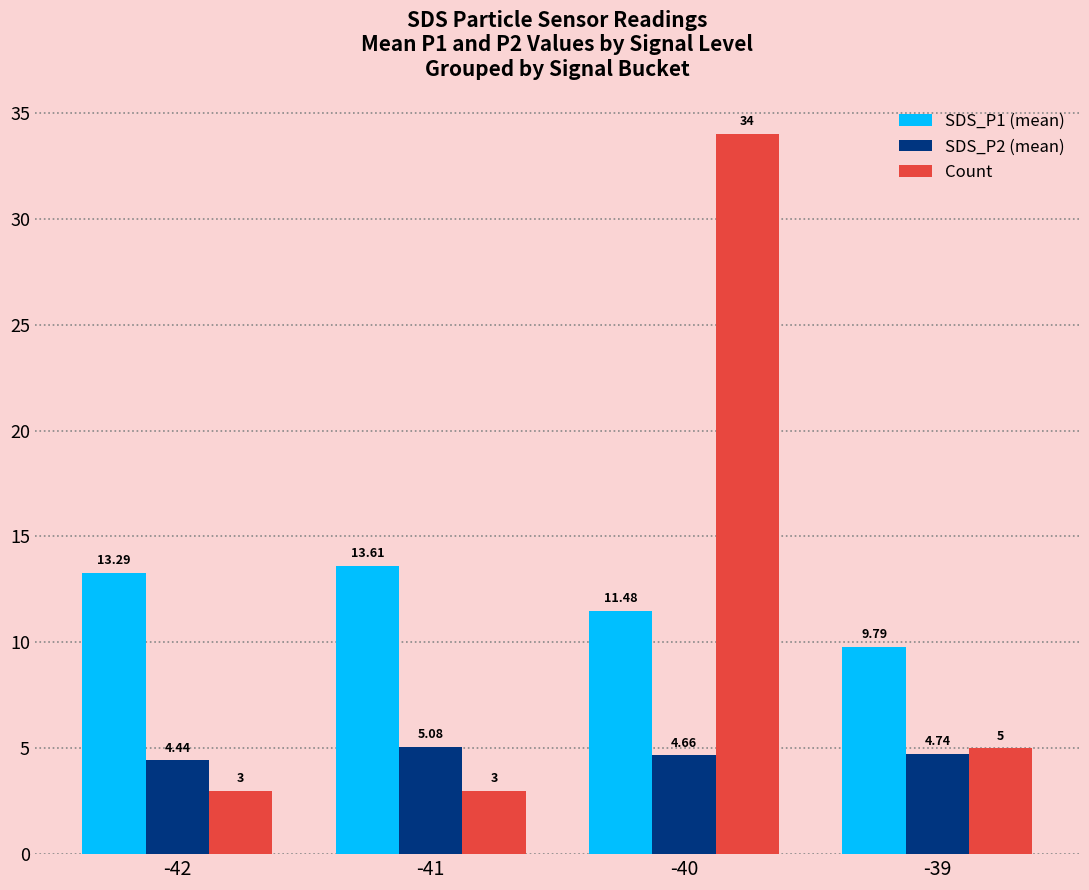

At how many categories does at least one series exceed 13?

3